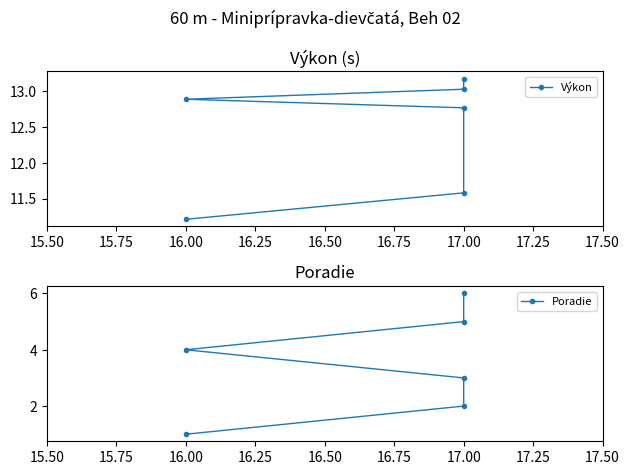

Rank the series by their average value, from lowest to highest.

Poradie, Výkon